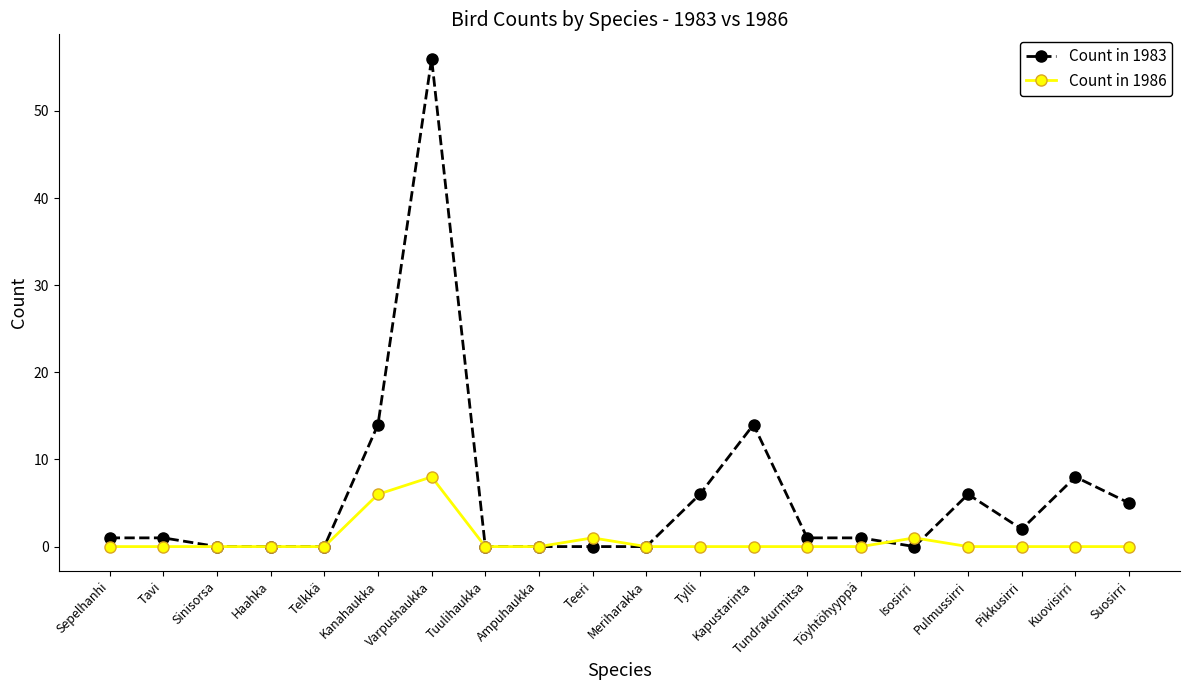

How many series are shown in this chart?

2